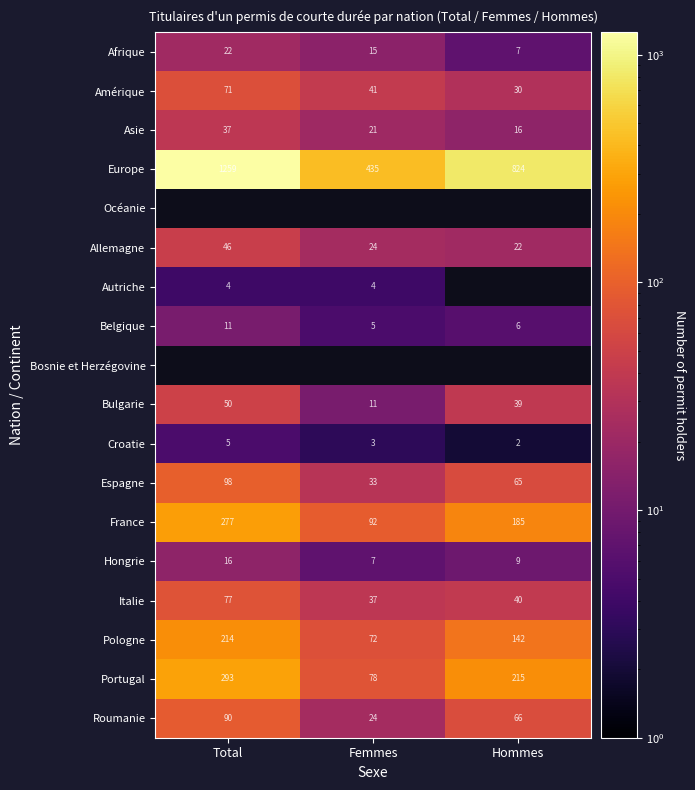

The value of Croatie at Total is 2. True or false?

False